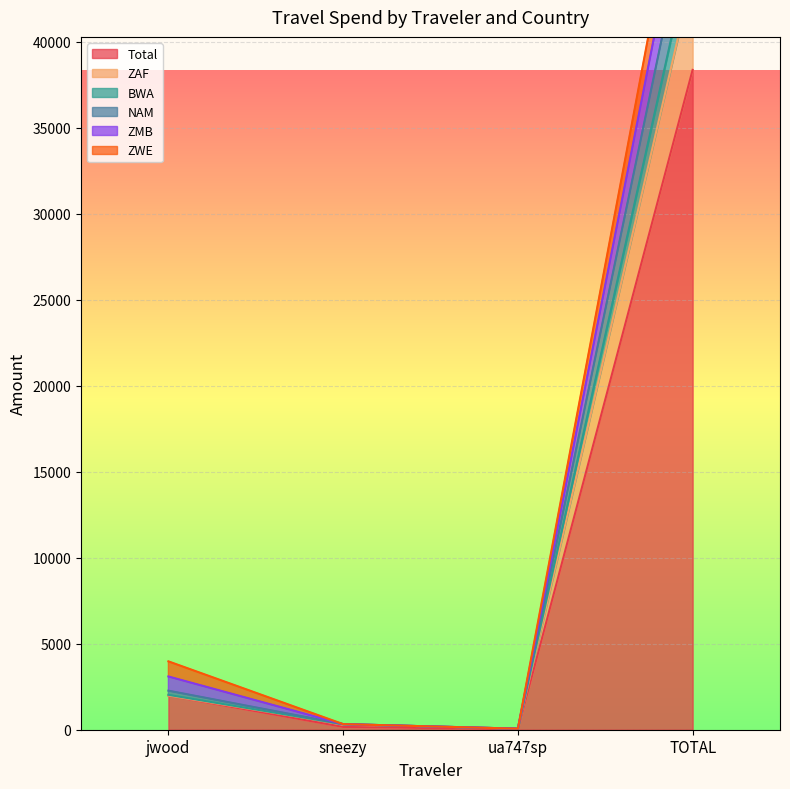

How many interior local valleys does the Total series have?

1